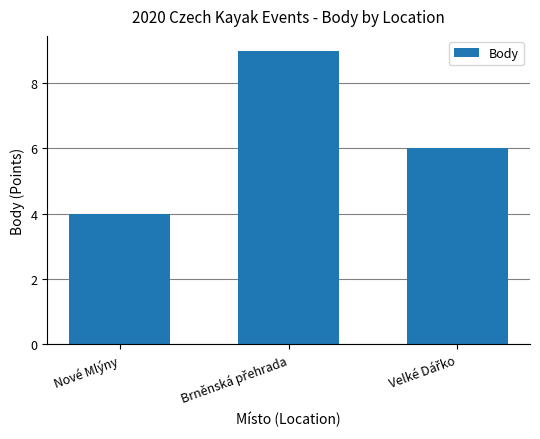

What is the average value?

6